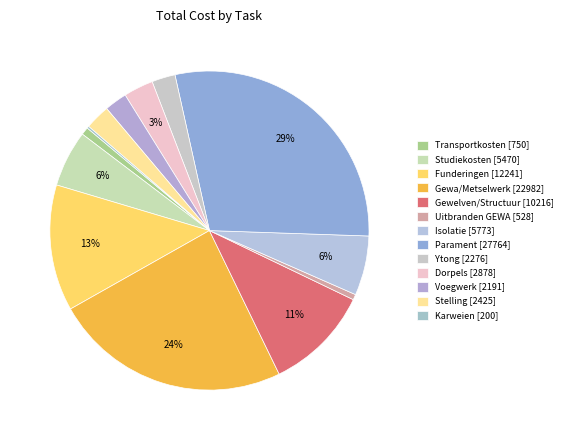

To the nearest percent, what portion does Gewelven/Structuur represent?

11%